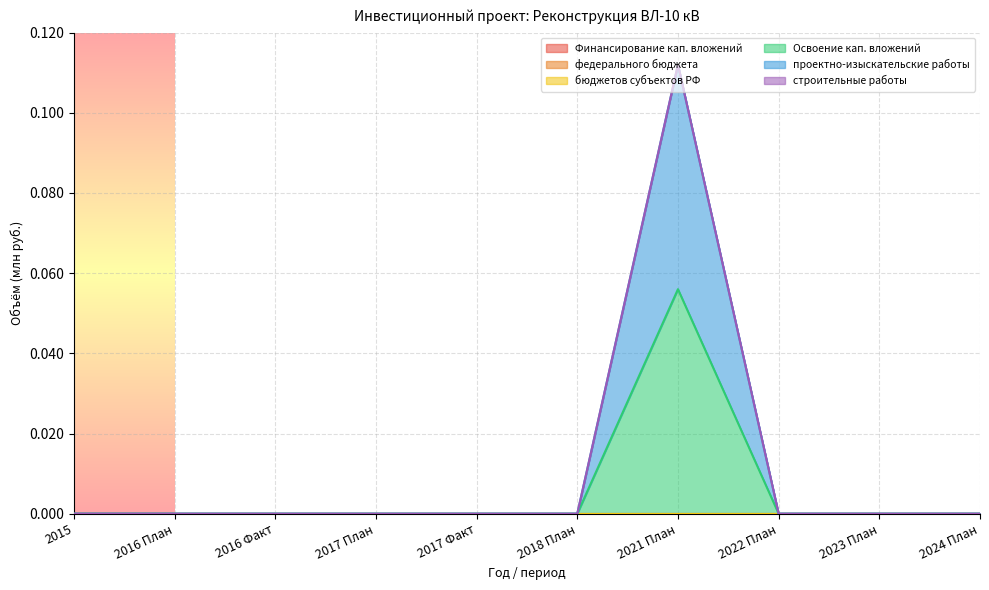

At how many categories does at least one series exceed 0?

1